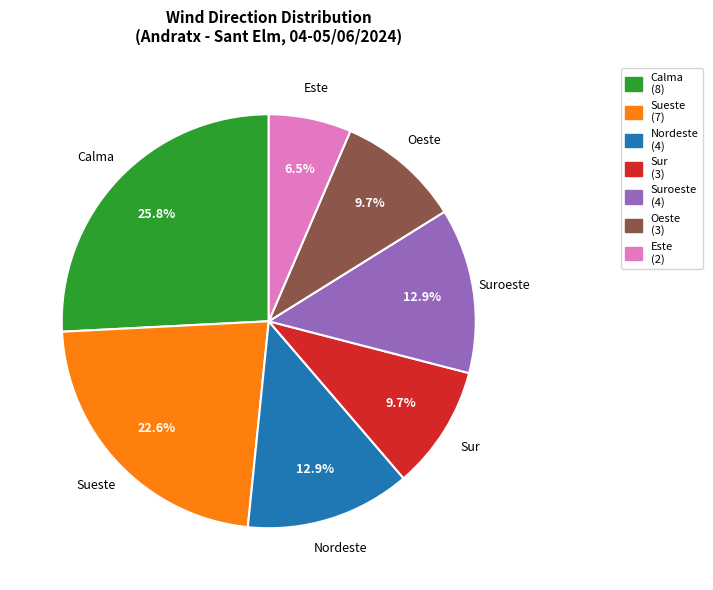

Do Calma and Sueste together represent more than half of the pie?

No